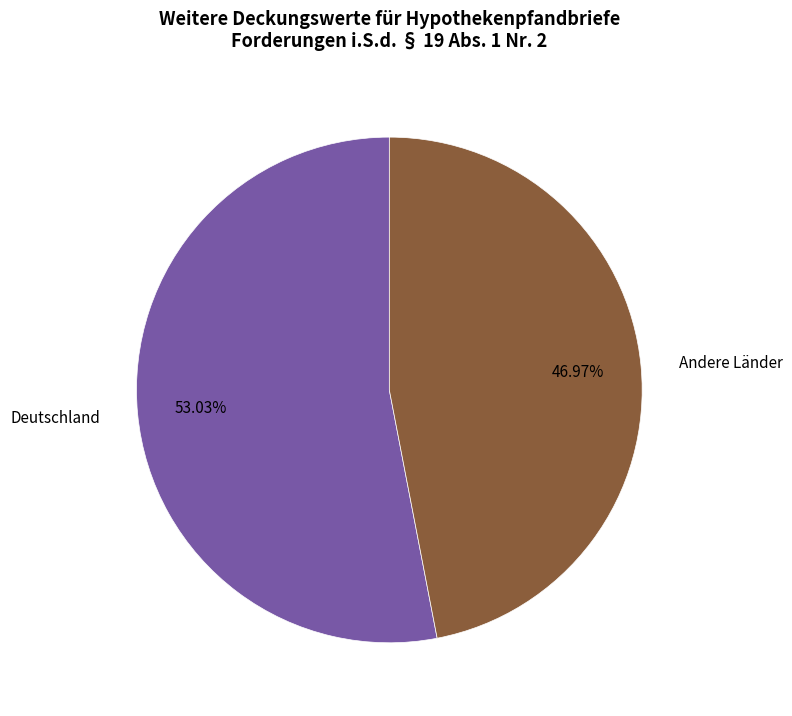

Do Deutschland and Andere Länder together represent more than half of the pie?

Yes